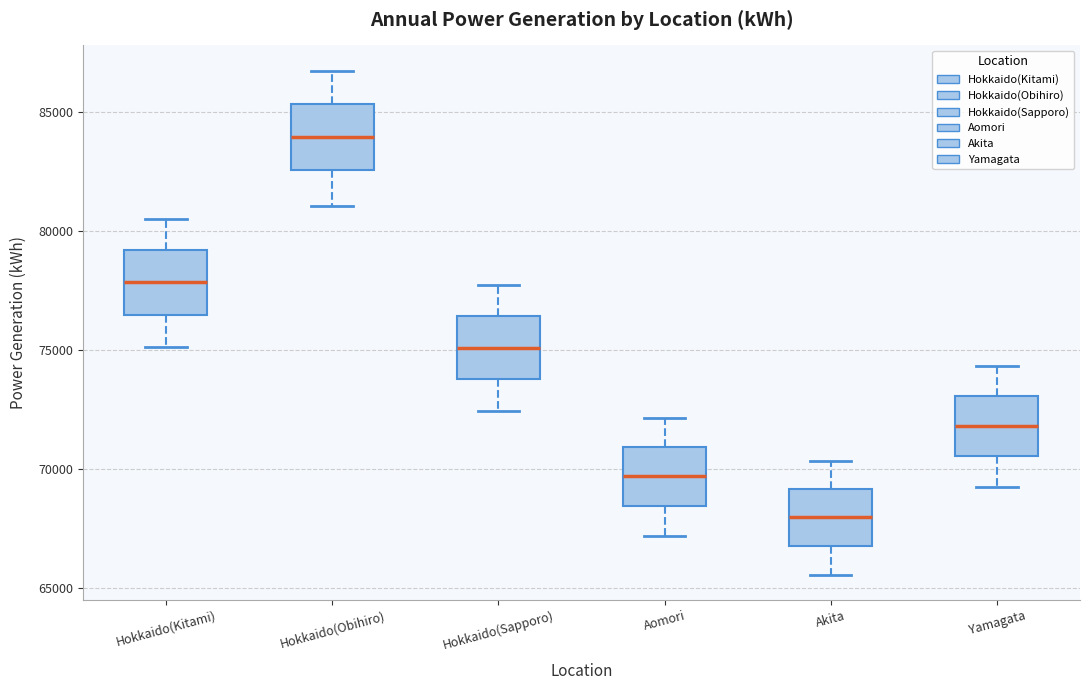

Which box's median line is the lowest?

Akita